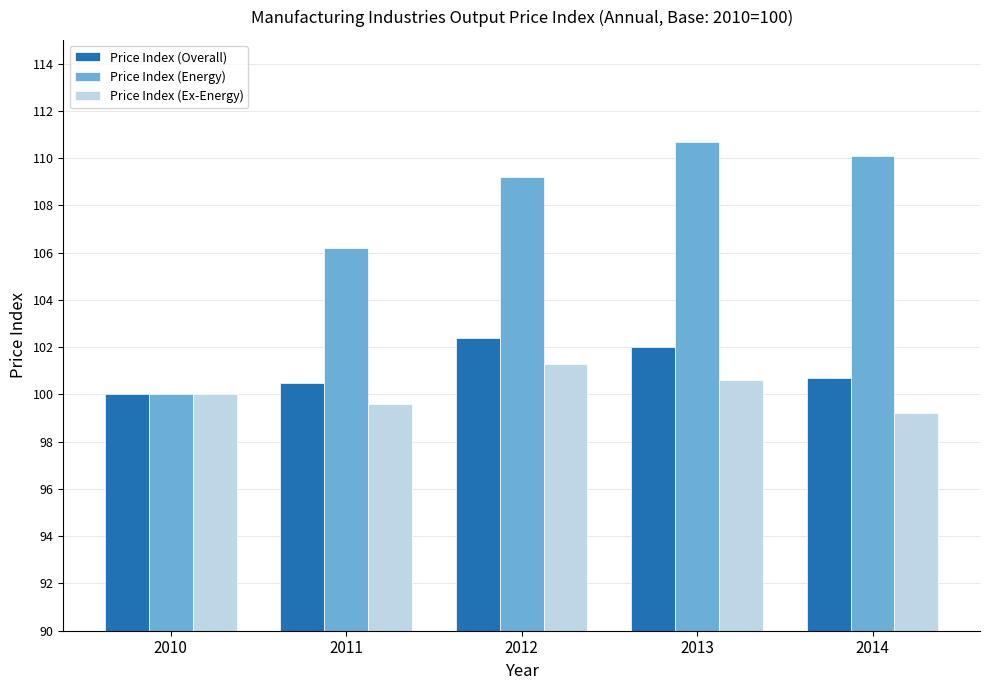

What is the difference between the maximum and minimum values in the Price Index (Energy) series?

10.7